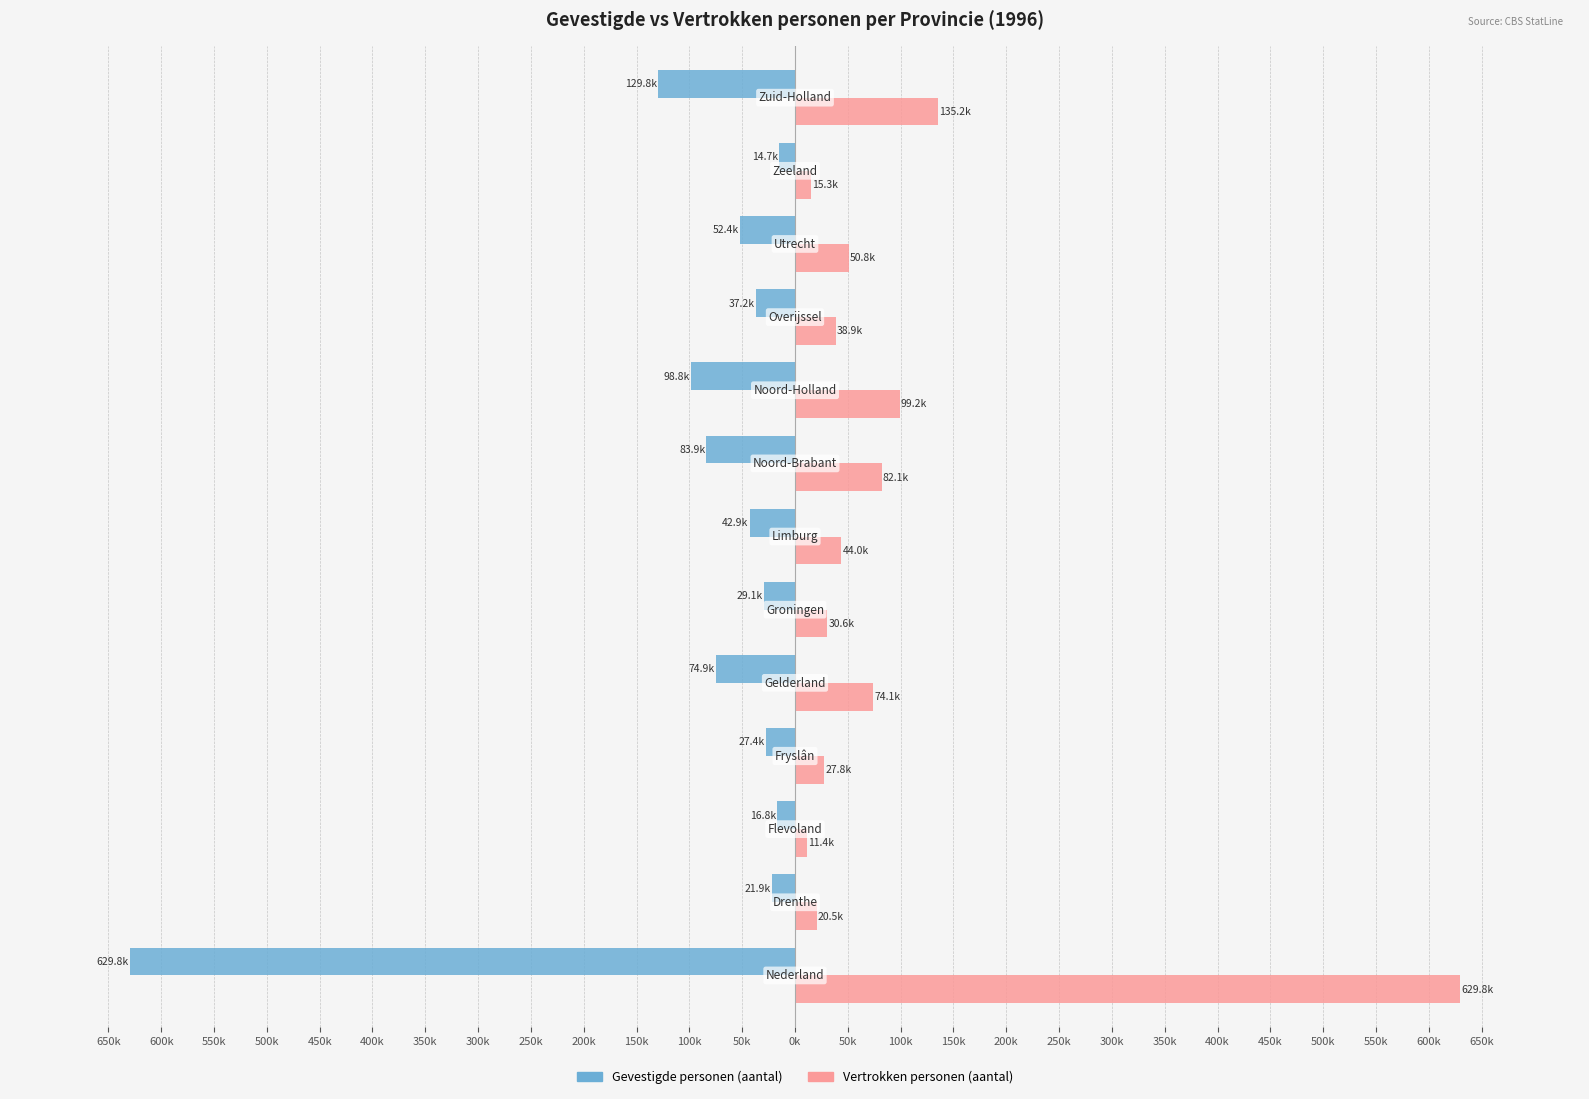

What are all the series names shown in the legend?

Gevestigde personen (aantal), Vertrokken personen (aantal)